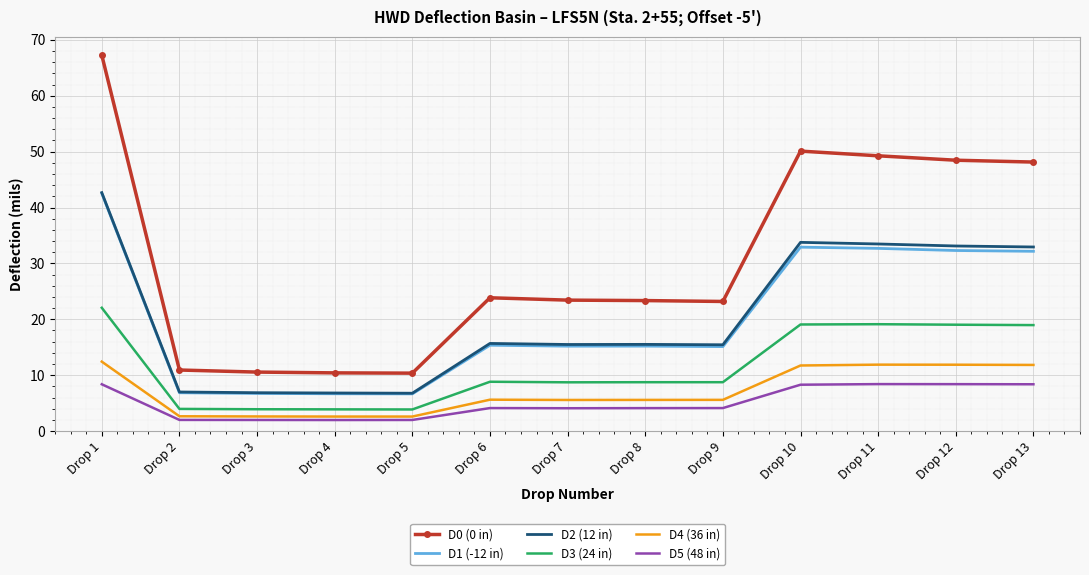

Count the number of categories in the chart.

13